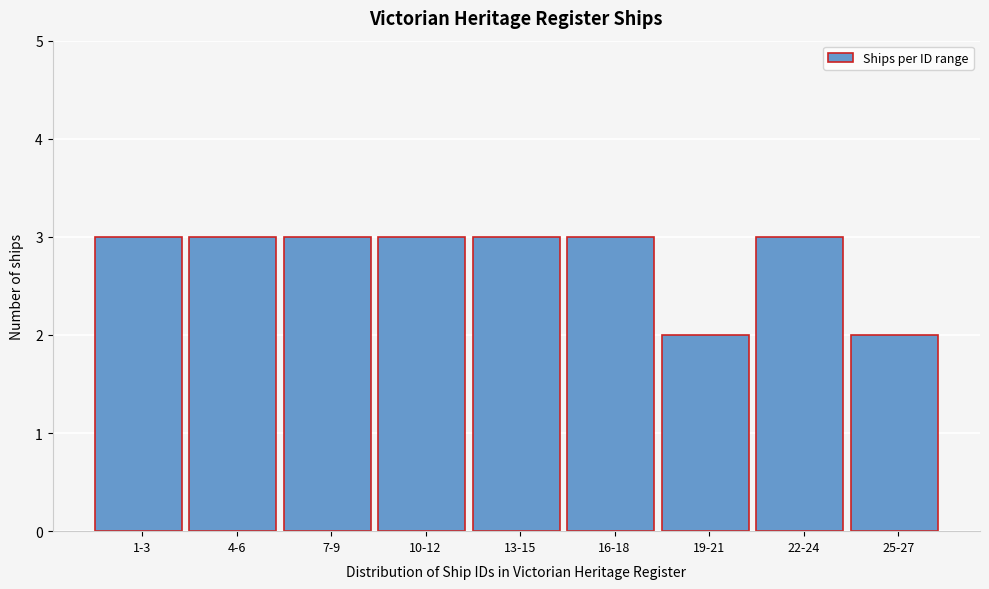

Reading left to right, transcribe all the data shown in this chart.

3	3	3	3	3	3	2	3	2